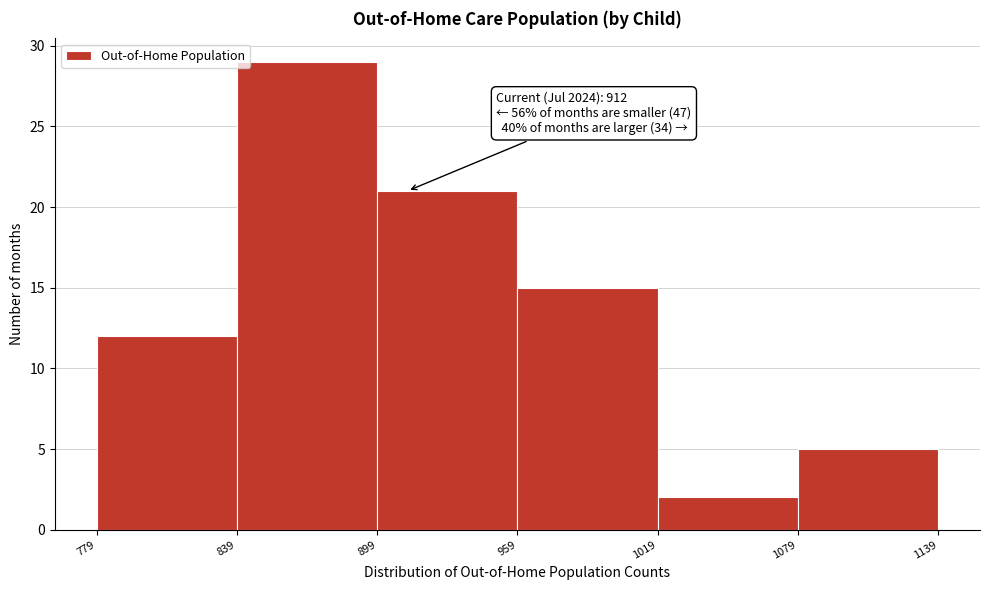

Which range on the x-axis has the tallest bar?

839 to 899